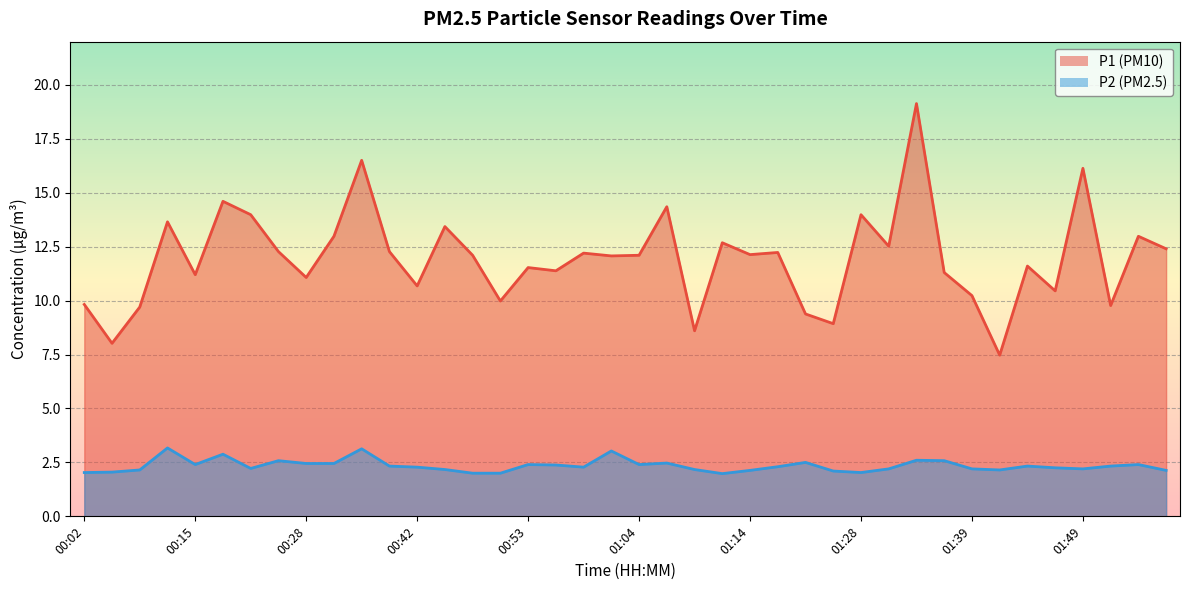

True or false: P1 and P2 cross at least once.

False